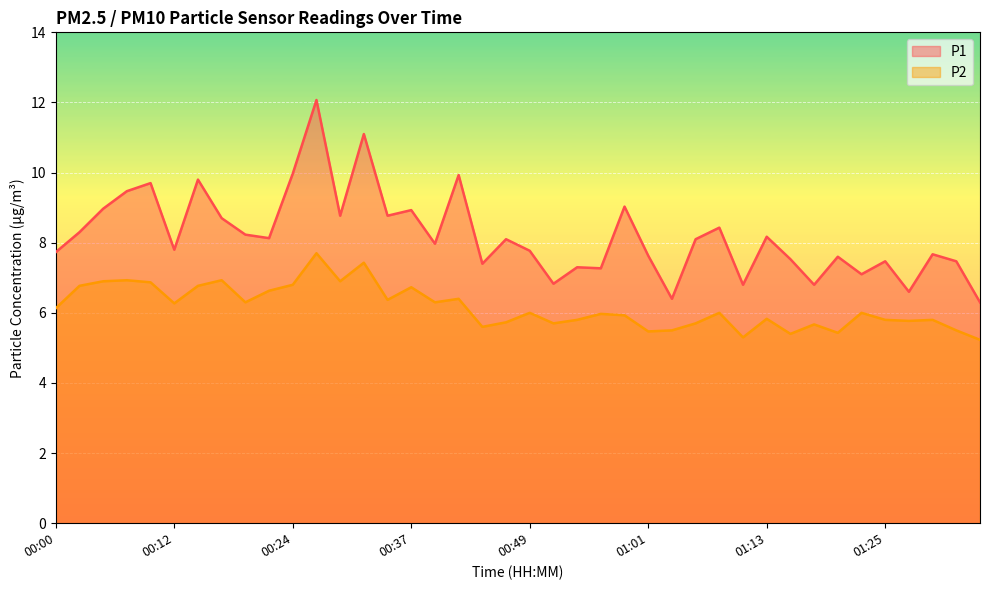

How many distinct data groups are displayed?

2